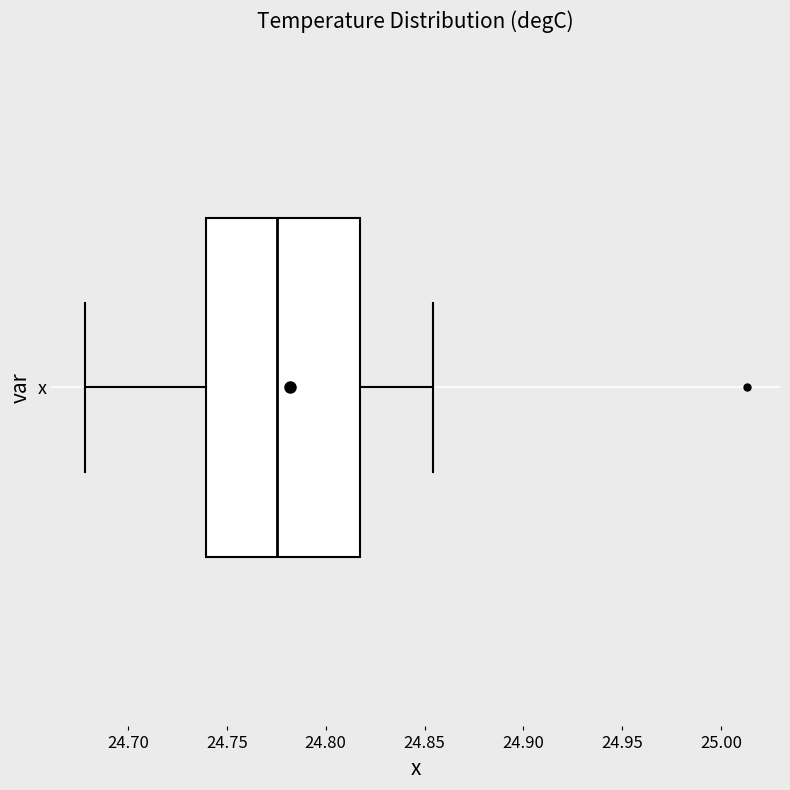

Transcribe this box plot: give where the median line is, the range the box spans, and where the two whiskers end, as read against the x-axis. The values are not printed on the chart, so give them approximately, as read against the axis.

median 24.775, box 24.740 to 24.815, whiskers 24.680 to 24.855